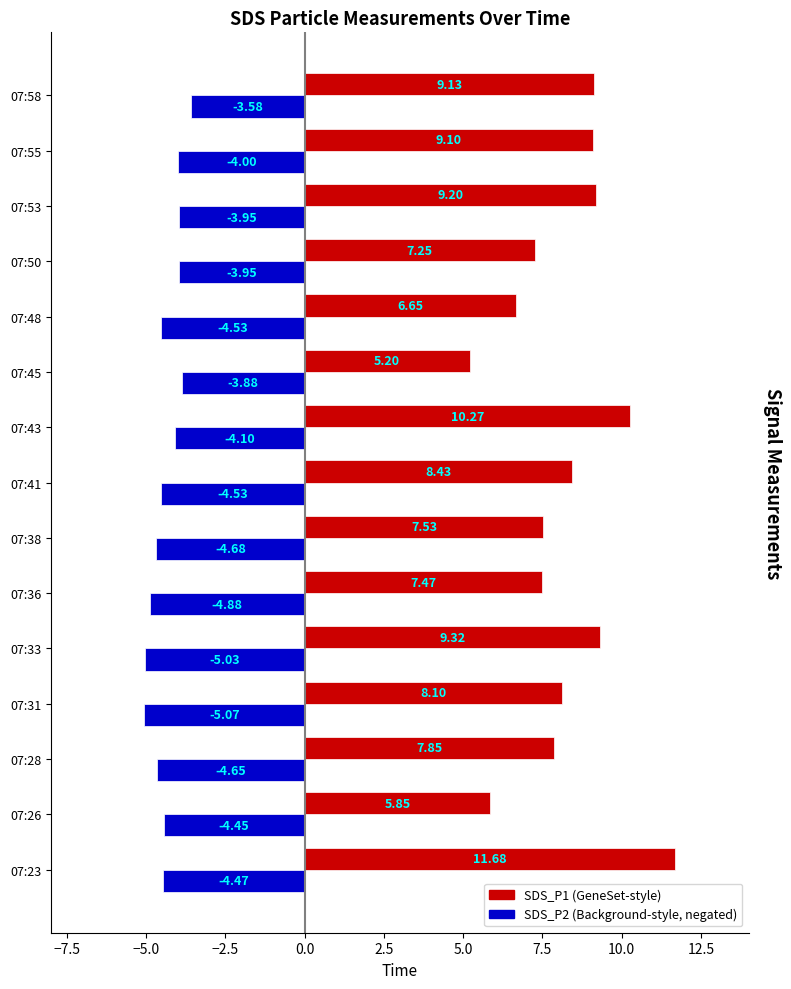

At which category is the sum across all series the highest?

07:23